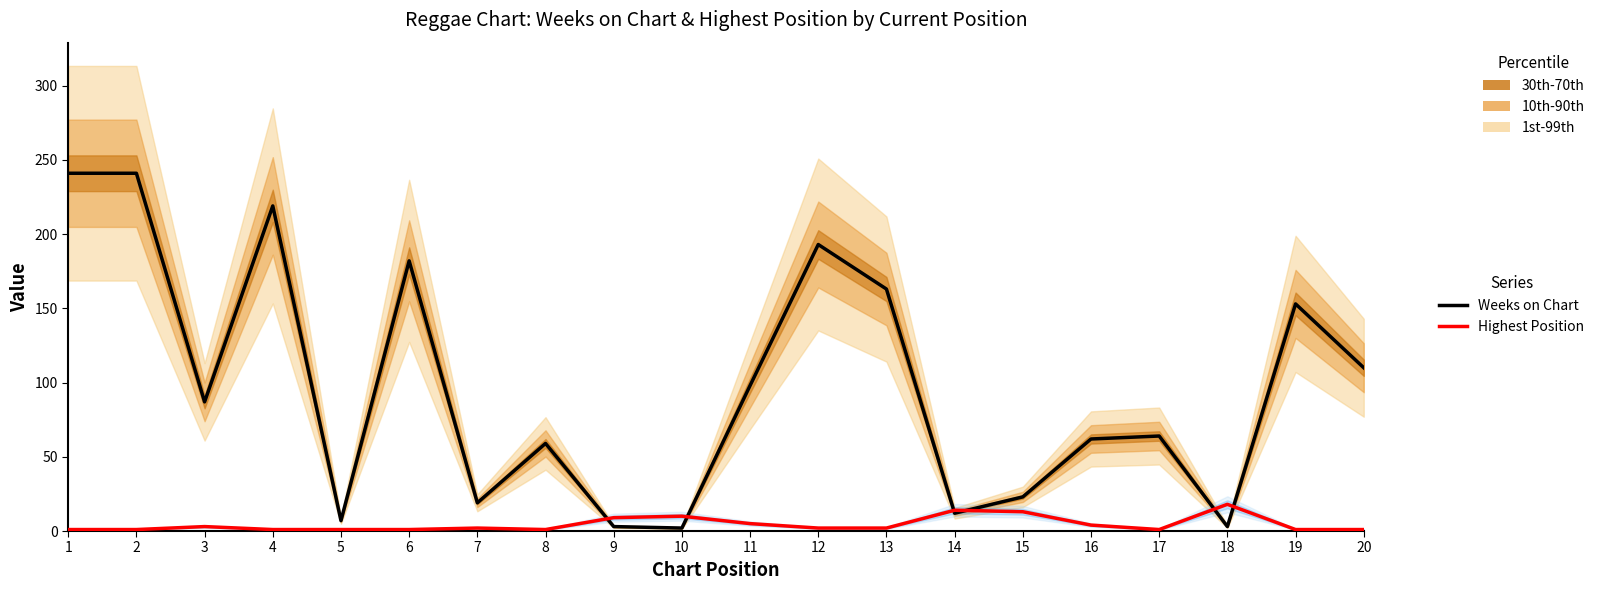

At which category is the sum across all series the highest?

1